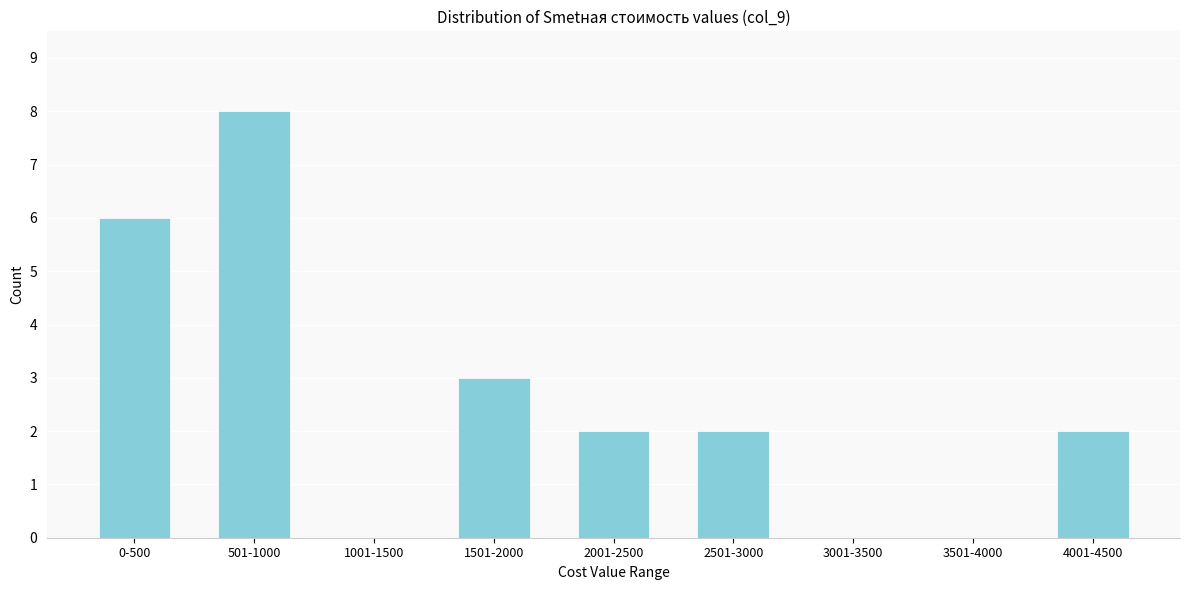

Reading left to right, what are all the values shown in this chart?

0-500=6	501-1000=8	1001-1500=0	1501-2000=3	2001-2500=2	2501-3000=2	3001-3500=0	3501-4000=0	4001-4500=2